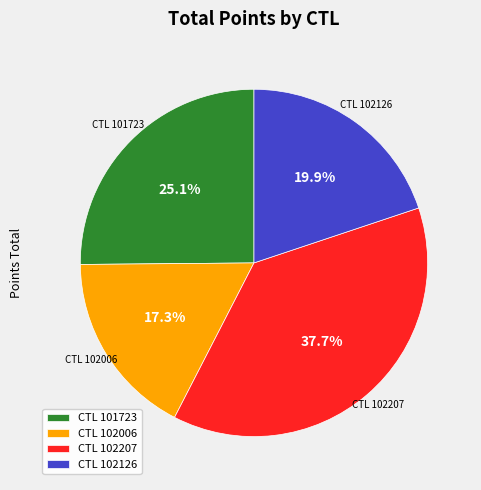

How much of the chart is everything except CTL 102126?

80.1%